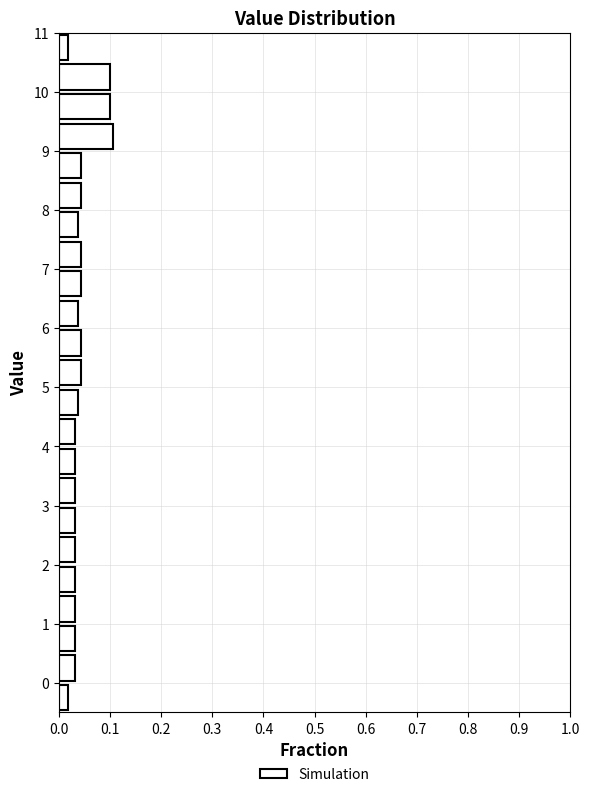

Reading bottom to top, list every bar in this chart as the range it spans on the y-axis followed by its length. The values are not printed on the chart, so give them approximately, as read against the axis.

-0.5 to 0.0: 0.02
0.0 to 0.5: 0.03
0.5 to 1.0: 0.03
1.0 to 1.5: 0.03
1.5 to 2.0: 0.03
2.0 to 2.5: 0.03
2.5 to 3.0: 0.03
3.0 to 3.5: 0.03
3.5 to 4.0: 0.03
4.0 to 4.5: 0.03
4.5 to 5.0: 0.04
5.0 to 5.5: 0.04
5.5 to 6.0: 0.04
6.0 to 6.5: 0.04
6.5 to 7.0: 0.04
7.0 to 7.5: 0.04
7.5 to 8.0: 0.04
8.0 to 8.5: 0.04
8.5 to 9.0: 0.04
9.0 to 9.5: 0.11
9.5 to 10.0: 0.10
10.0 to 10.5: 0.10
10.5 to 11.0: 0.02